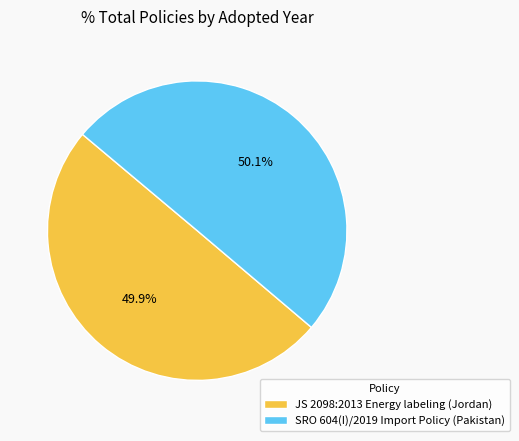

What portion of the pie excludes JS 2098:2013 Energy labeling (Jordan)?

50.1%